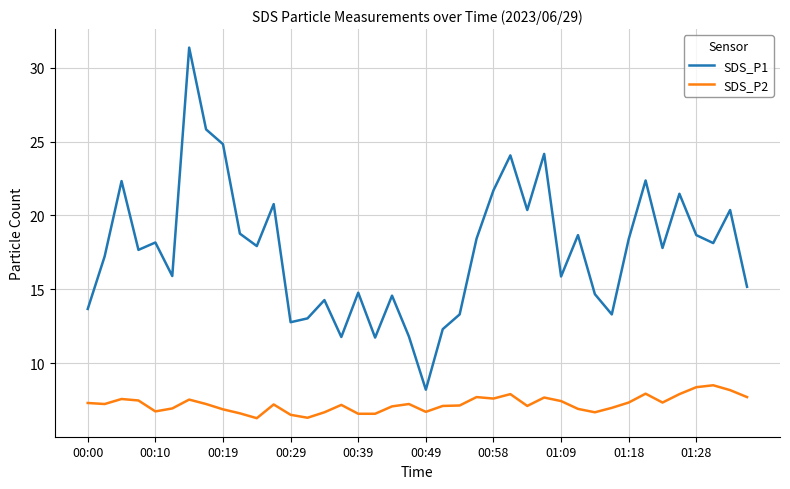

Which series has the largest range (max minus min)?

SDS_P1